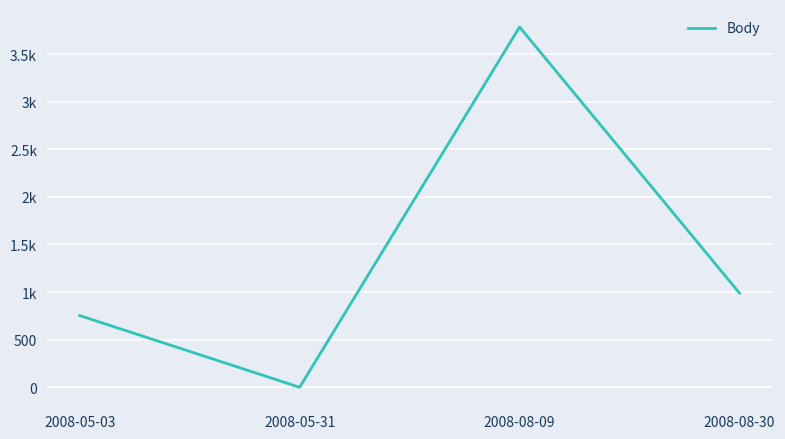

Which has a higher value, 2008-05-31 or 2008-08-30?

2008-08-30